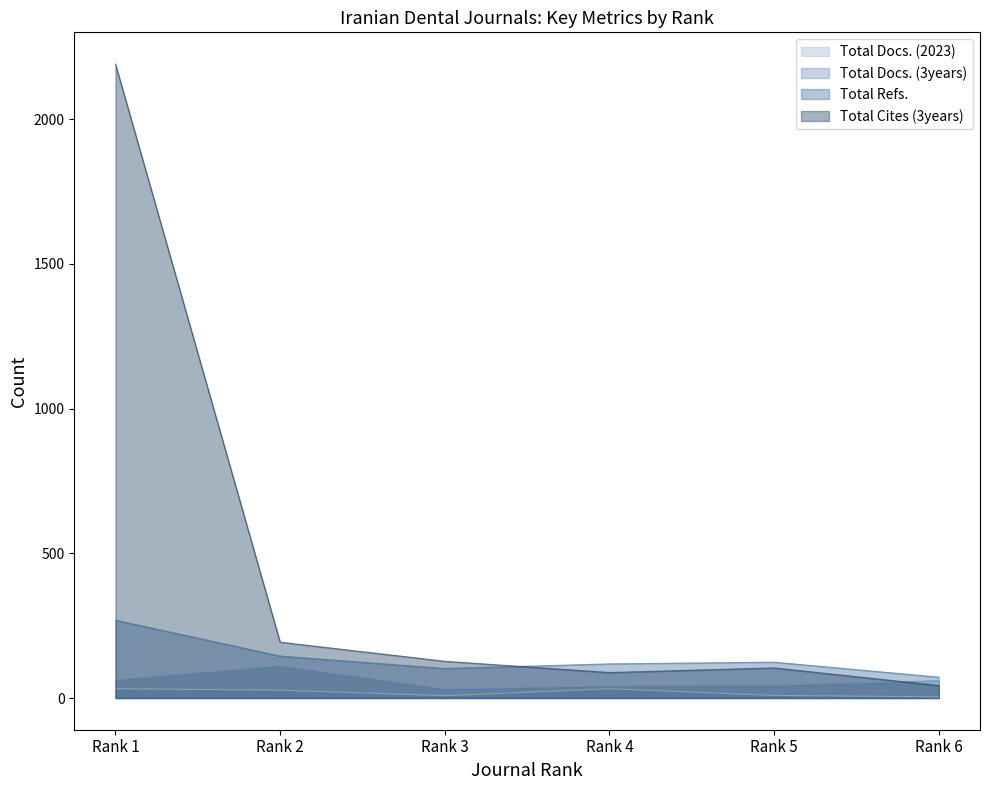

What is the maximum value for Total Docs. (2023)?

32